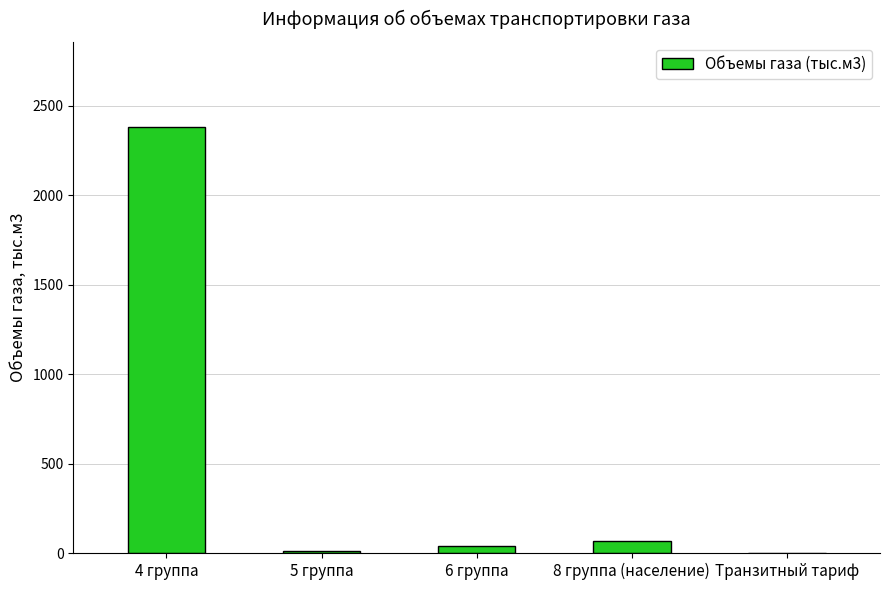

Between 5 группа and 6 группа, which is larger?

6 группа